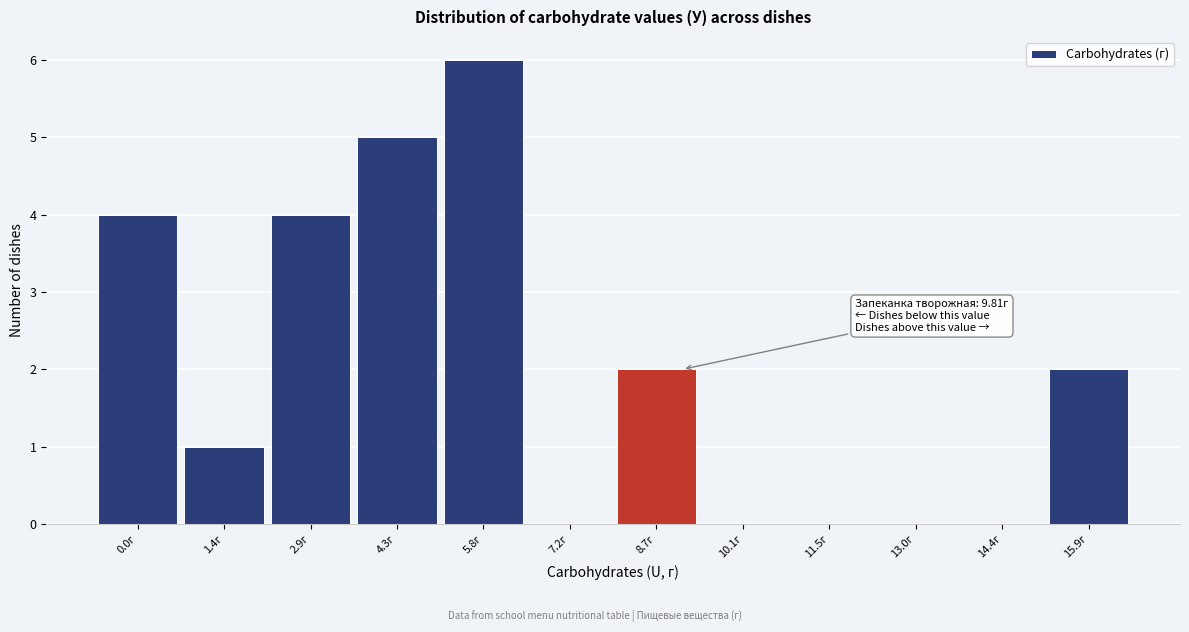

Reading right to left, extract all data points from this chart.

15.9г=2	14.4г=0	13.0г=0	11.5г=0	10.1г=0	8.7г=2	7.2г=0	5.8г=6	4.3г=5	2.9г=4	1.4г=1	0.0г=4